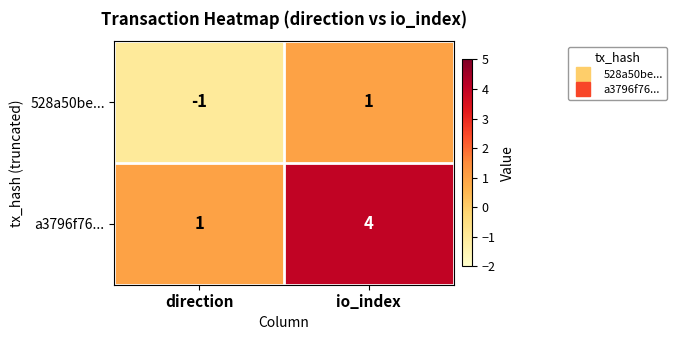

Which series has the largest range (max minus min)?

a3796f76...